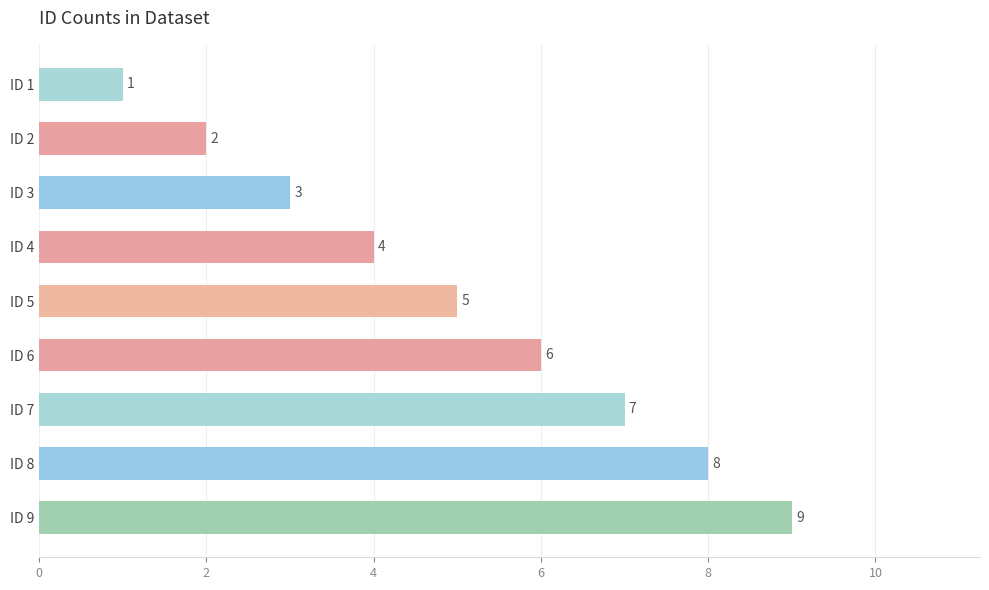

What is the maximum value shown in the chart?

9